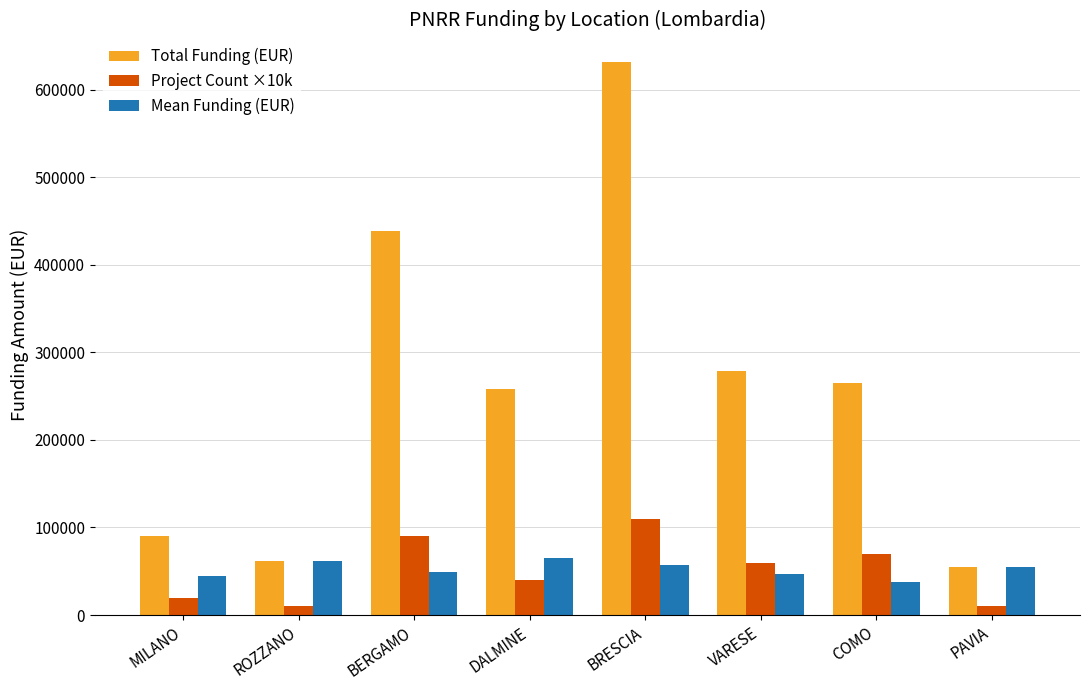

What is the total value across all series at ROZZANO?

134124.9